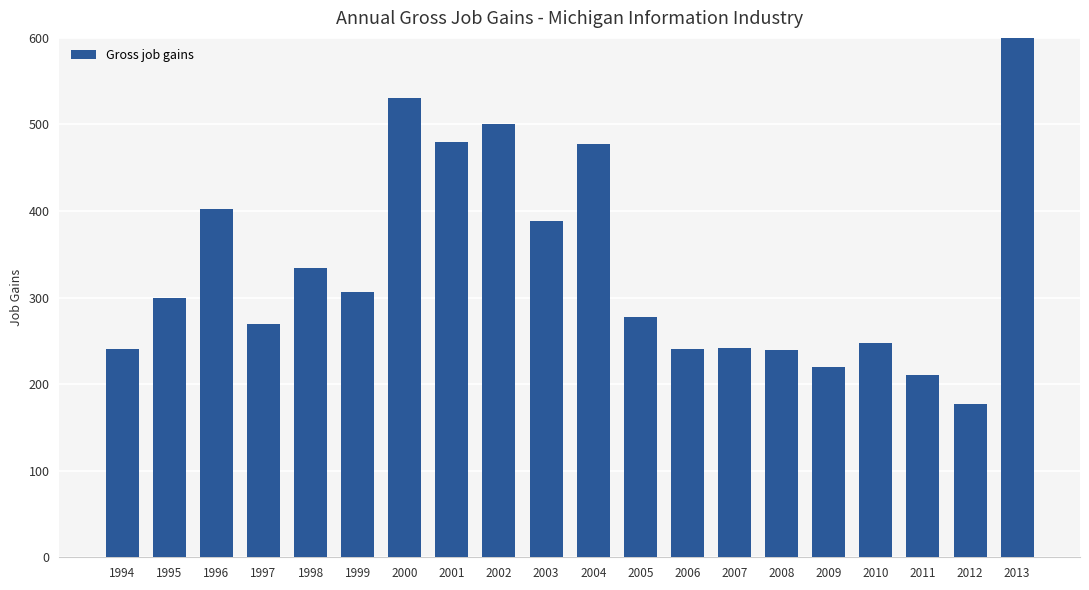

Does the chart contain stacked bars?

No